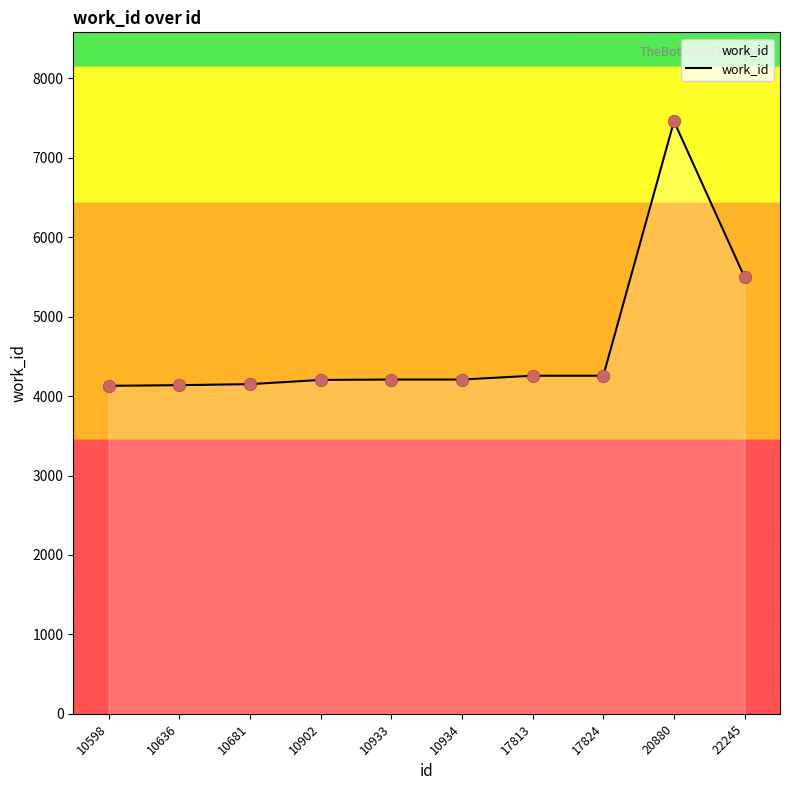

Approximately how many times larger is the value at 20880 compared to 17813?

1.8